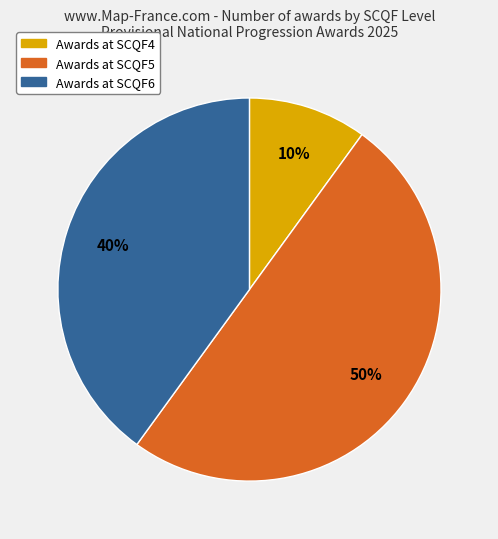

To the nearest percent, what is the average slice percentage?

33%